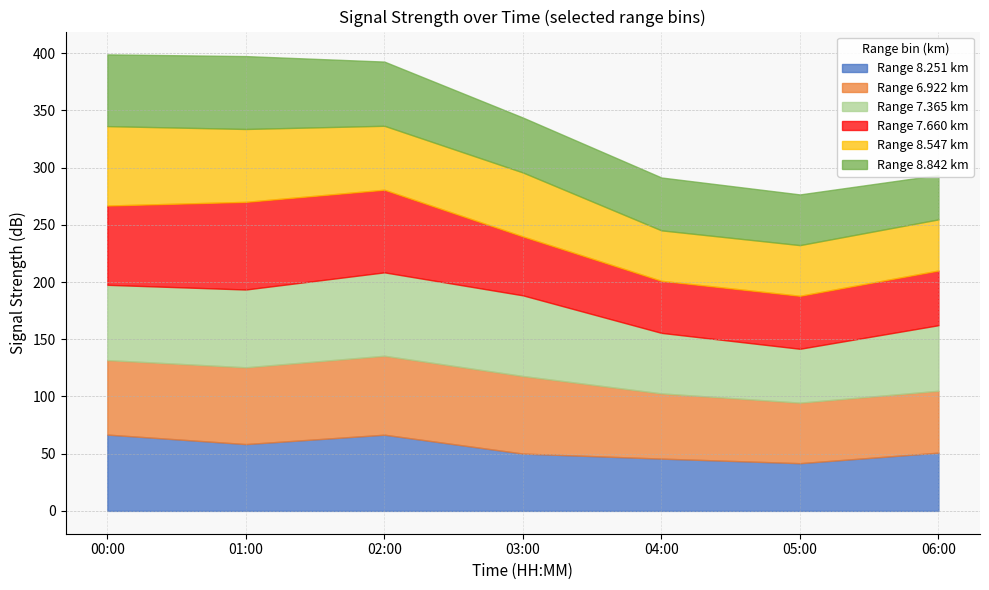

What are all the series names shown in the legend?

Range 8.251 km, Range 6.922 km, Range 7.365 km, Range 7.660 km, Range 8.547 km, Range 8.842 km